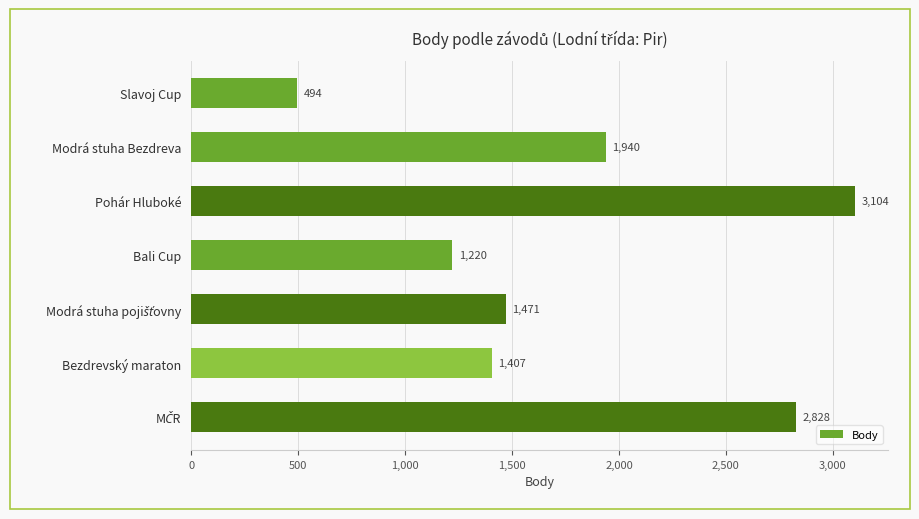

Reading top to bottom, transcribe all the data shown in this chart.

494	1940	3104	1220	1471	1407	2828